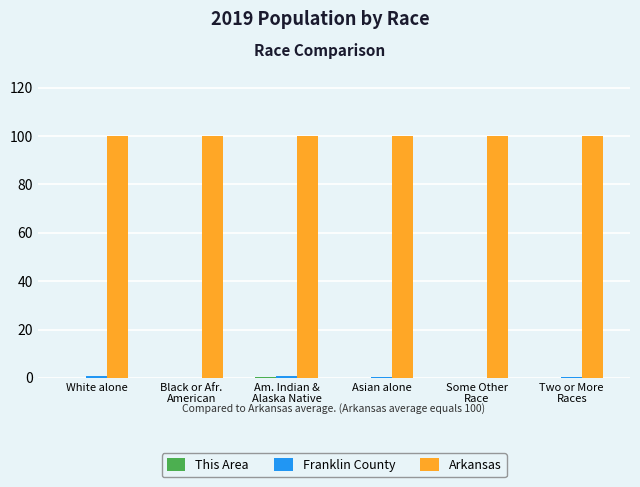

What is the sum of all Arkansas values?

600.0